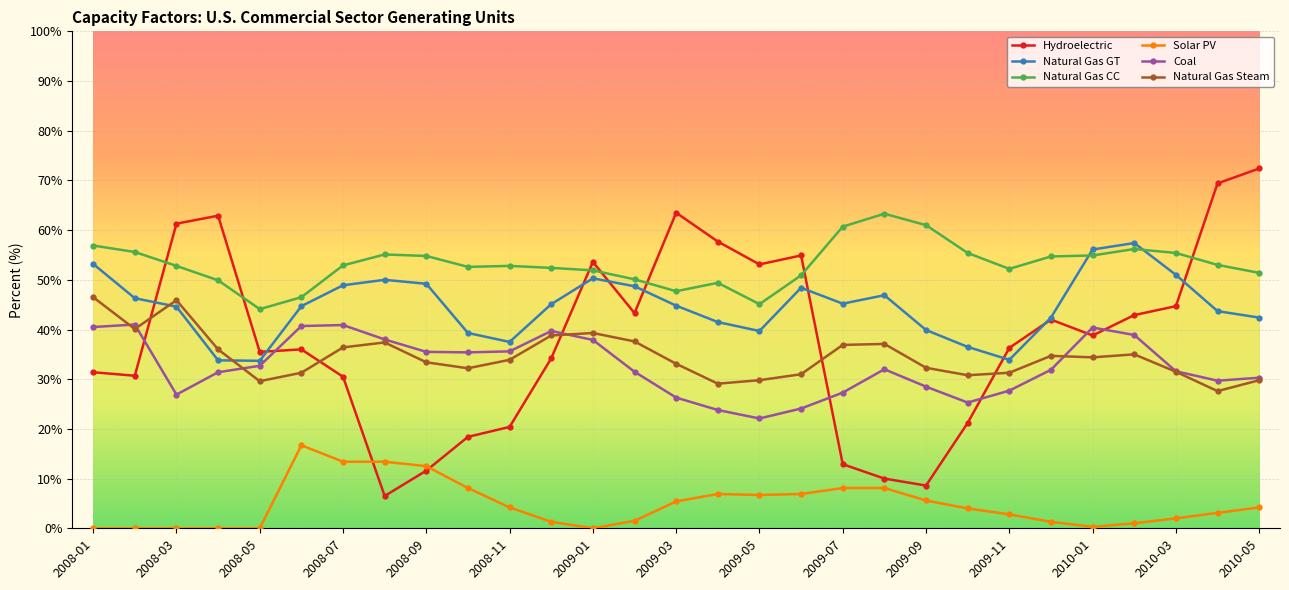

How many distinct data groups are displayed?

6